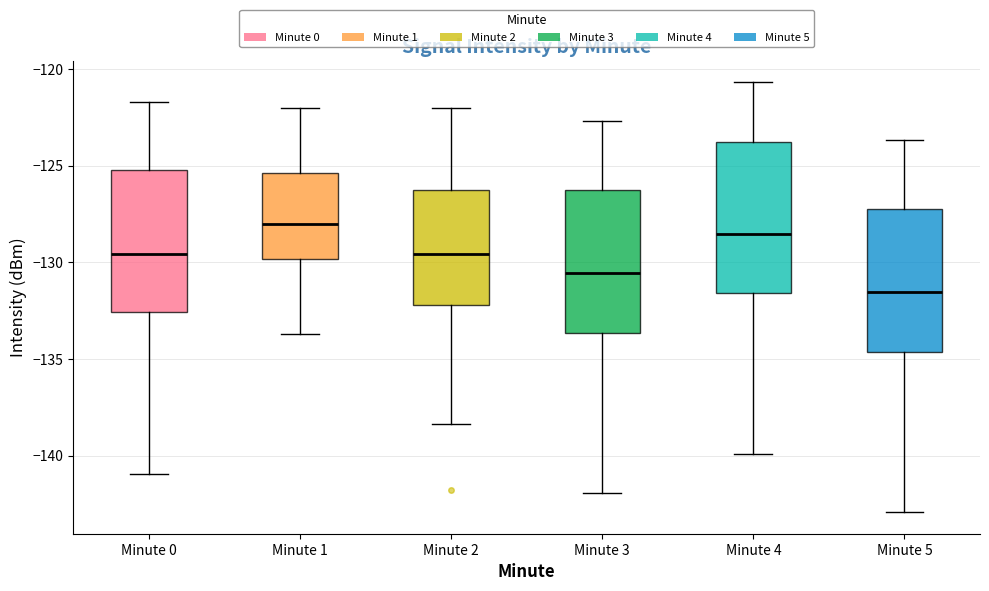

Reading left to right, transcribe this box plot: for each box, give where its median line is, the range the box spans, and where its two whiskers end, as read against the y-axis. The values are not printed on the chart, so give them approximately, as read against the axis.

Minute 0: median -129.5, box -132.5 to -125.0, whiskers -141.0 to -121.5
Minute 1: median -128.0, box -130.0 to -125.5, whiskers -133.5 to -122.0
Minute 2: median -129.5, box -132.0 to -126.5, whiskers -138.5 to -122.0
Minute 3: median -130.5, box -133.5 to -126.0, whiskers -142.0 to -122.5
Minute 4: median -128.5, box -131.5 to -124.0, whiskers -140.0 to -120.5
Minute 5: median -131.5, box -134.5 to -127.0, whiskers -143.0 to -123.5